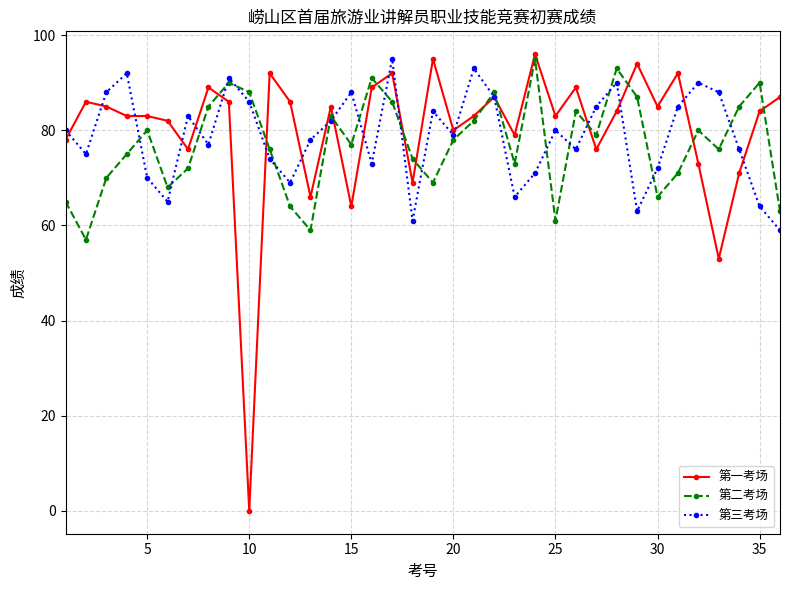

How many intersections are there between 第二考场 and 第一考场?

12